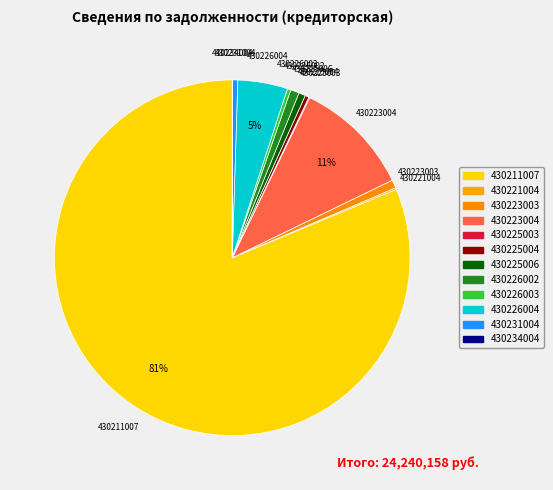

What is the smallest slice in the pie chart?

430234004